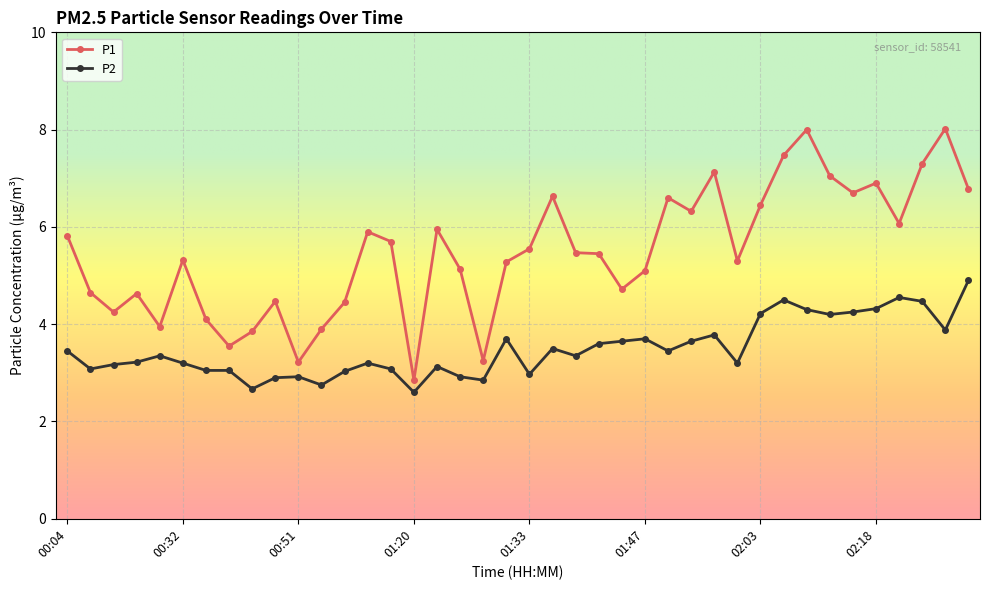

Rank the series by their maximum value, from lowest to highest.

P2, P1